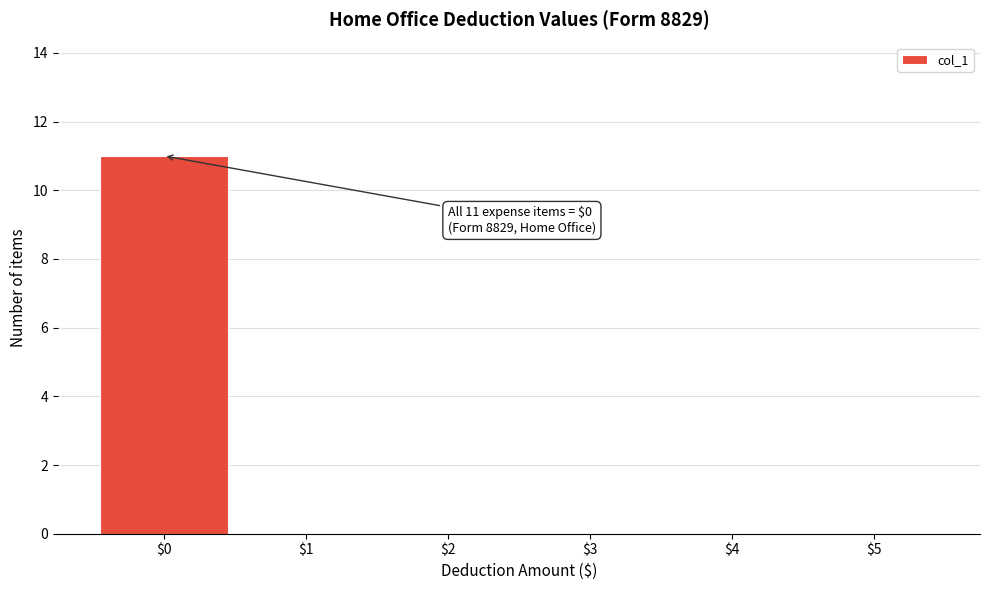

The value at $4 is 0. True or false?

True